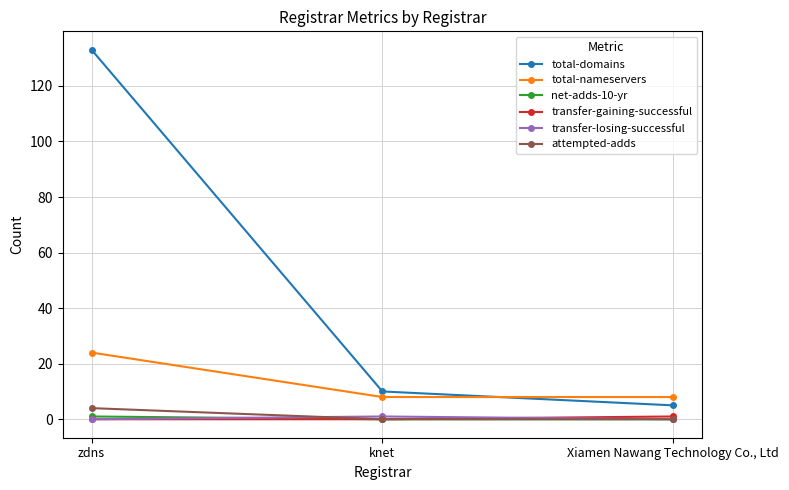

True or false: transfer-gaining-successful has a value of 0 at knet.

True